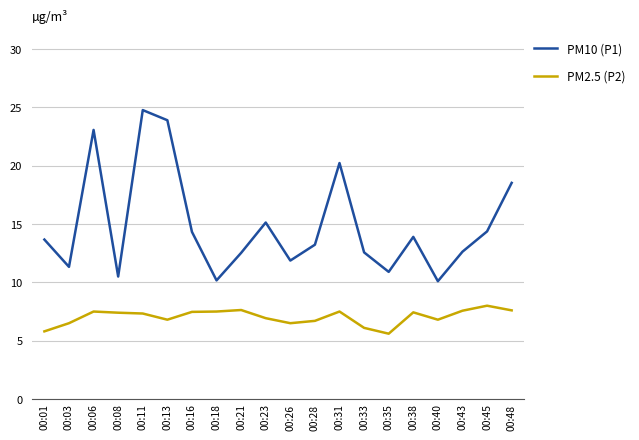

At how many categories does at least one series exceed 15?

6